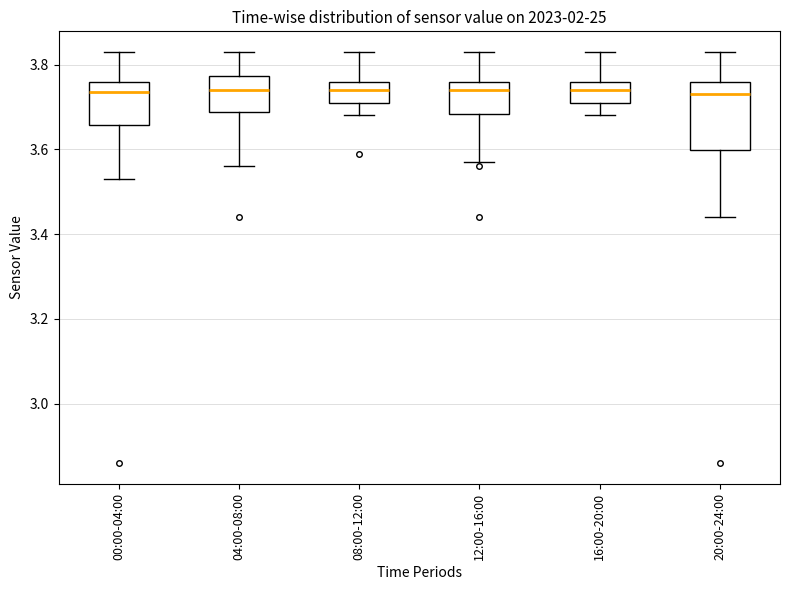

Reading left to right, read every box against the y-axis: the position of its median line, the range the box covers, and the ends of its whiskers. The values are not printed on the chart, so give them approximately, as read against the axis.

00:00-04:00: median 3.74, box 3.66 to 3.76, whiskers 3.54 to 3.84
04:00-08:00: median 3.74, box 3.68 to 3.78, whiskers 3.56 to 3.84
08:00-12:00: median 3.74, box 3.72 to 3.76, whiskers 3.68 to 3.84
12:00-16:00: median 3.74, box 3.68 to 3.76, whiskers 3.58 to 3.84
16:00-20:00: median 3.74, box 3.72 to 3.76, whiskers 3.68 to 3.84
20:00-24:00: median 3.74, box 3.60 to 3.76, whiskers 3.44 to 3.84